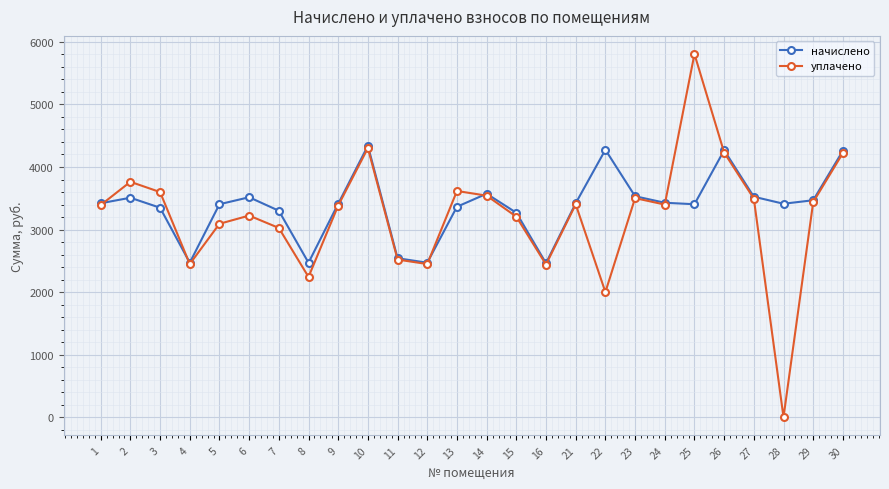

Which series has the largest total across all categories?

начислено